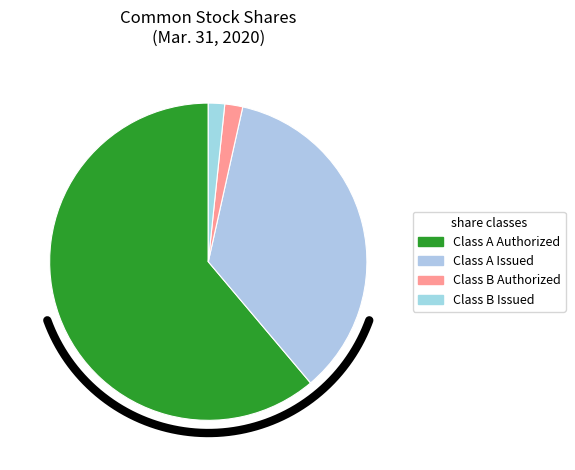

To the nearest percent, what is the difference between the Class A Issued/Outstanding and Class A Authorized slice percentages?

26%